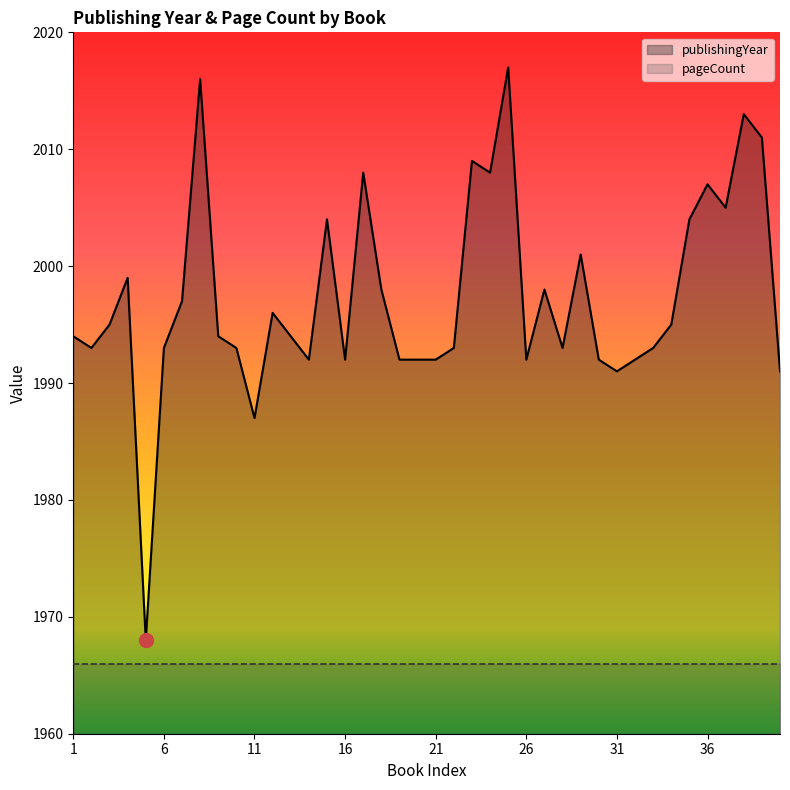

Rank the categories by value from lowest to highest.

5, 11, 31, 40, 14, 16, 19, 20, 21, 26, 30, 32, 2, 6, 10, 22, 28, 33, 1, 9, 13, 3, 34, 12, 7, 18, 27, 4, 29, 15, 35, 37, 36, 17, 24, 23, 39, 38, 8, 25